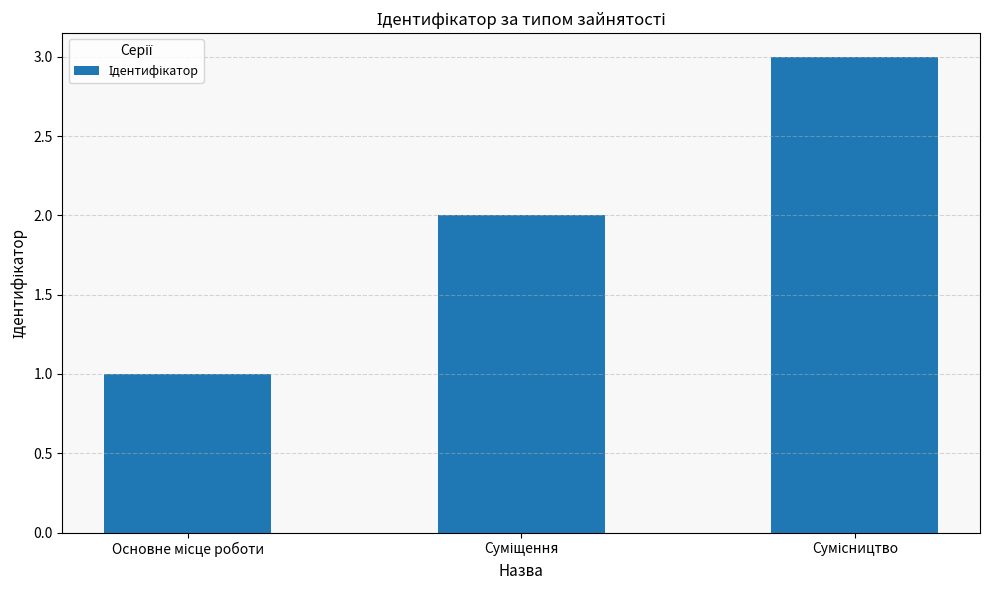

What is the maximum value shown in the chart?

3